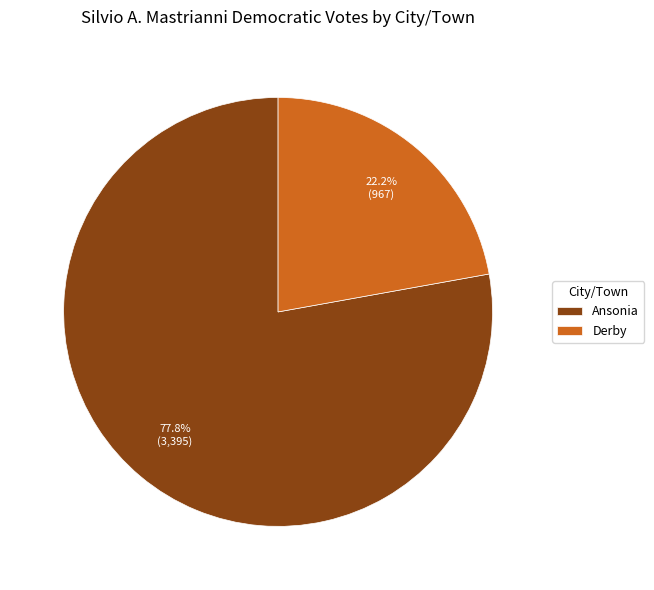

What is the ratio of the value at Ansonia to the value at Derby?

3.5